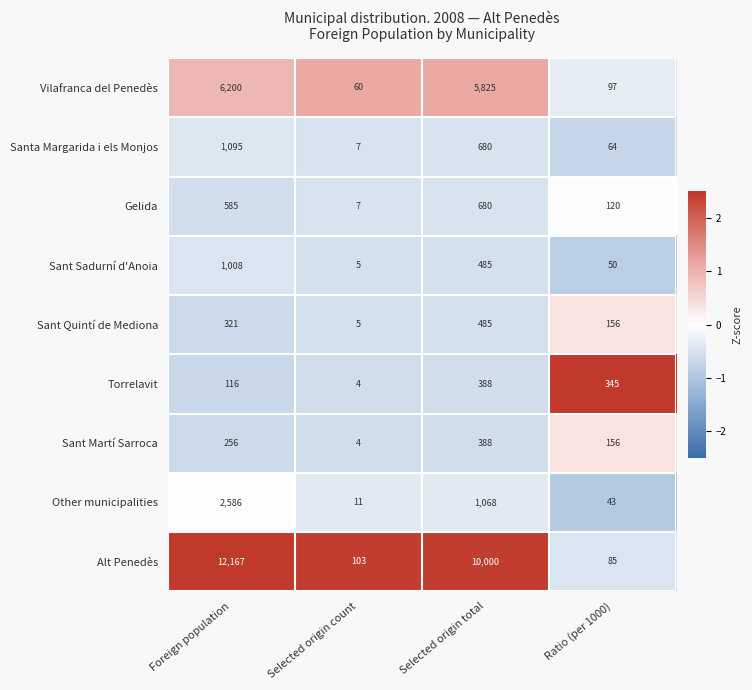

Which category has the highest value across all series?

Foreign population